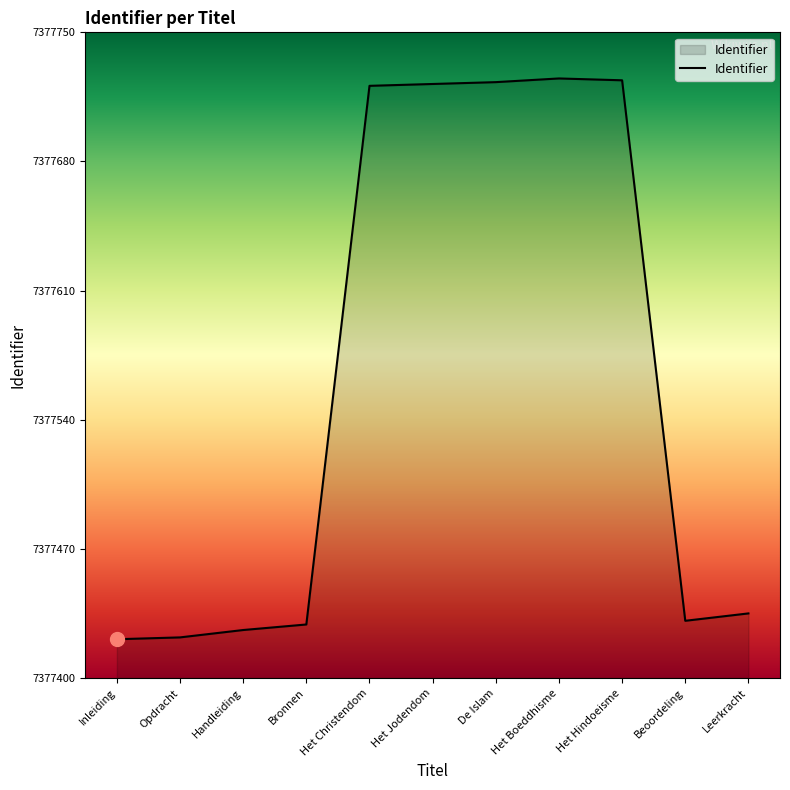

True or false: the data has more than 0 interior local peaks.

True